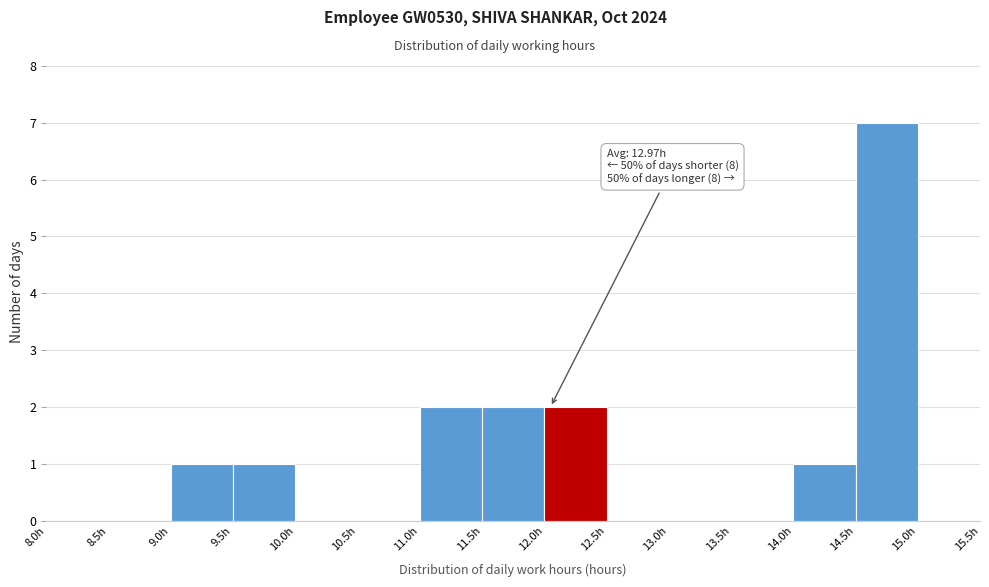

Which range on the x-axis has the tallest bar?

14.5 to 15.0